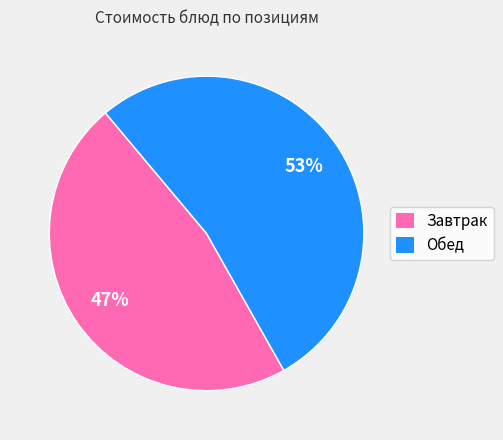

How many segments does this pie chart have?

2